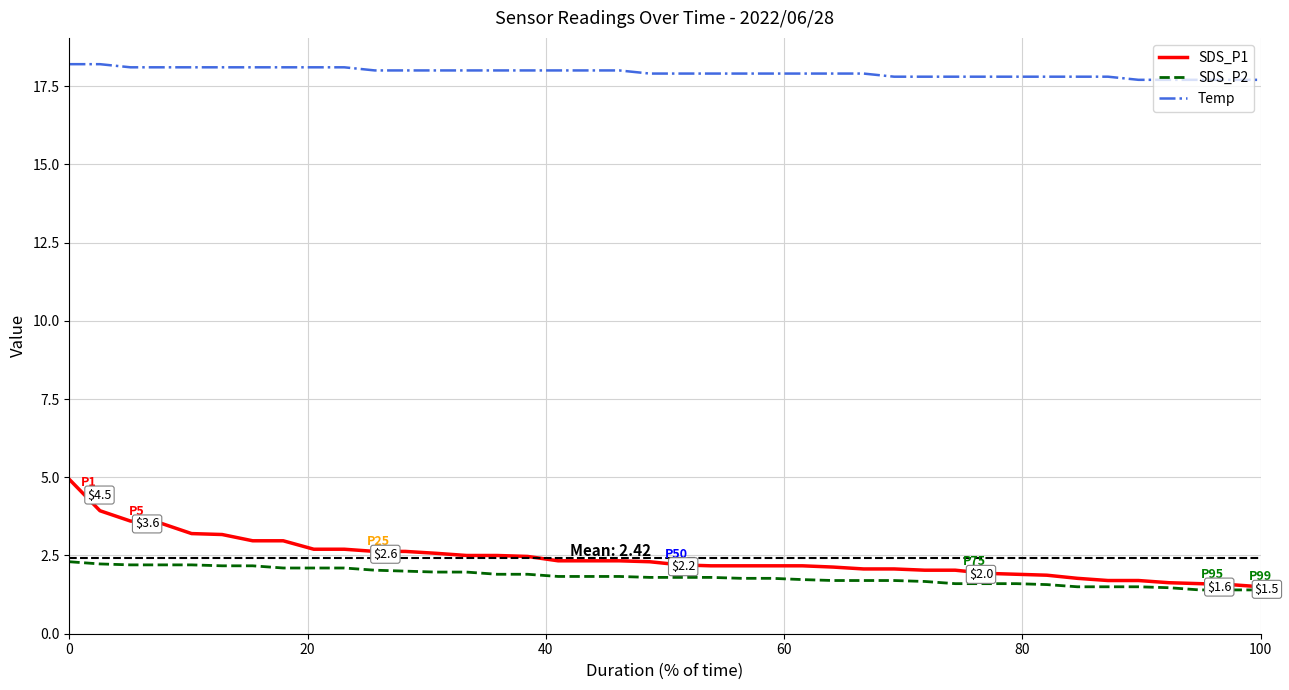

What is the greatest value displayed?

18.2